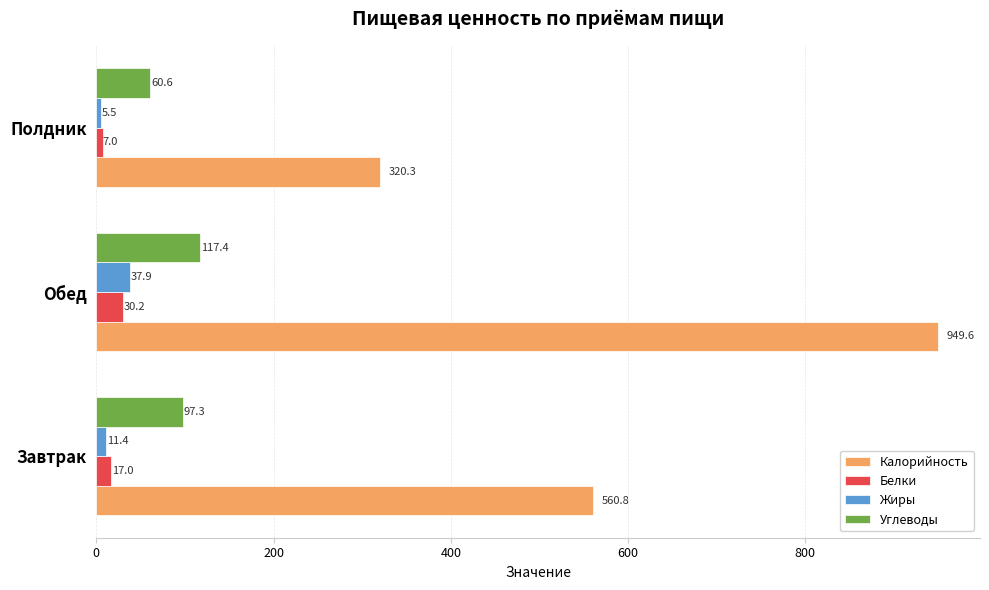

At how many categories does at least one series exceed 494?

2